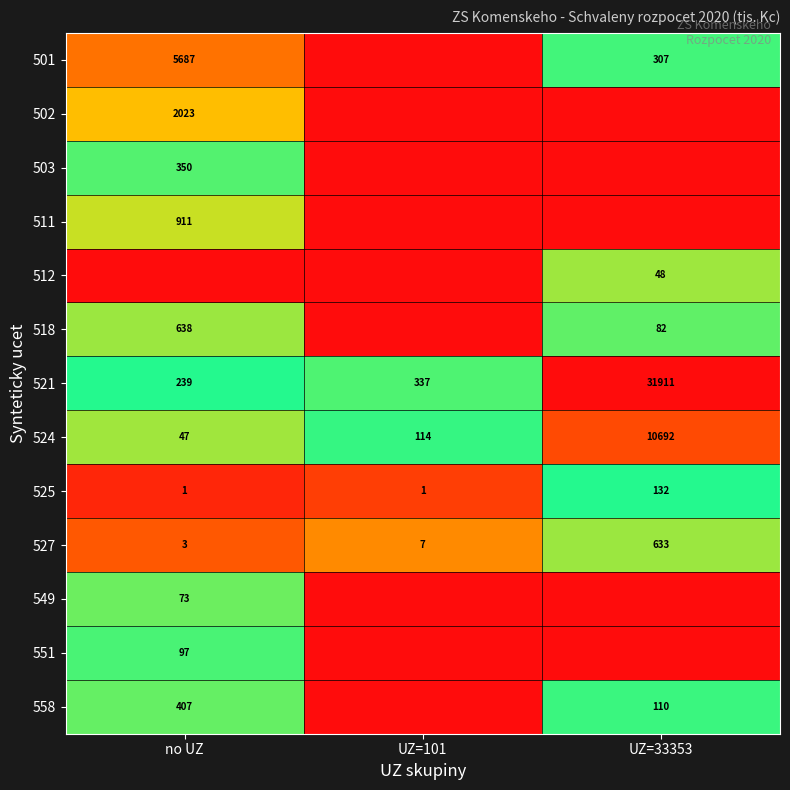

Is it true that 558 equals 569 at no UZ?

False